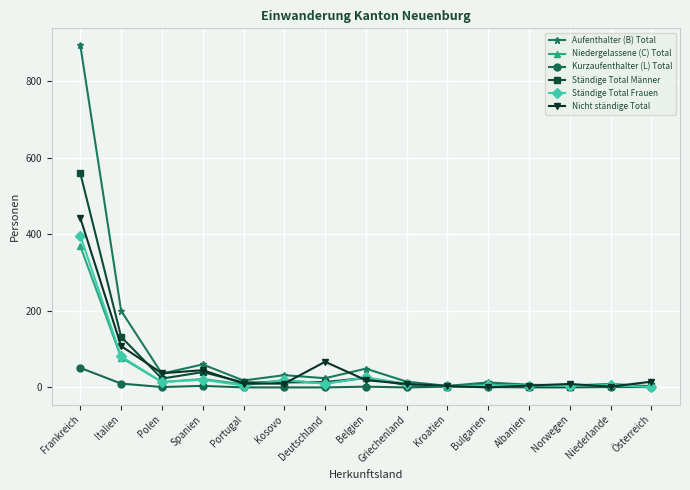

Is the value of Ständige Total Frauen at Frankreich greater than the value of Aufenthalter (B) Total at Deutschland?

Yes